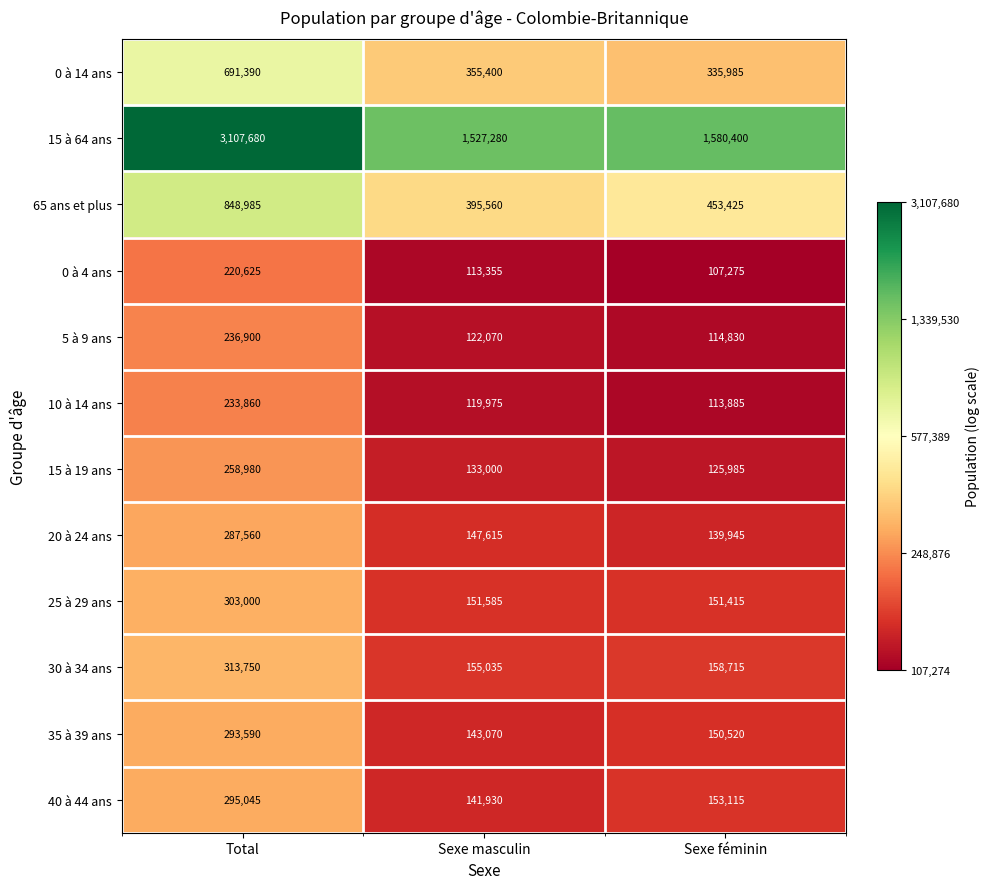

List the series in order of their peak value, highest first.

15 à 64 ans, 65 ans et plus, 0 à 14 ans, 30 à 34 ans, 25 à 29 ans, 40 à 44 ans, 35 à 39 ans, 20 à 24 ans, 15 à 19 ans, 5 à 9 ans, 10 à 14 ans, 0 à 4 ans